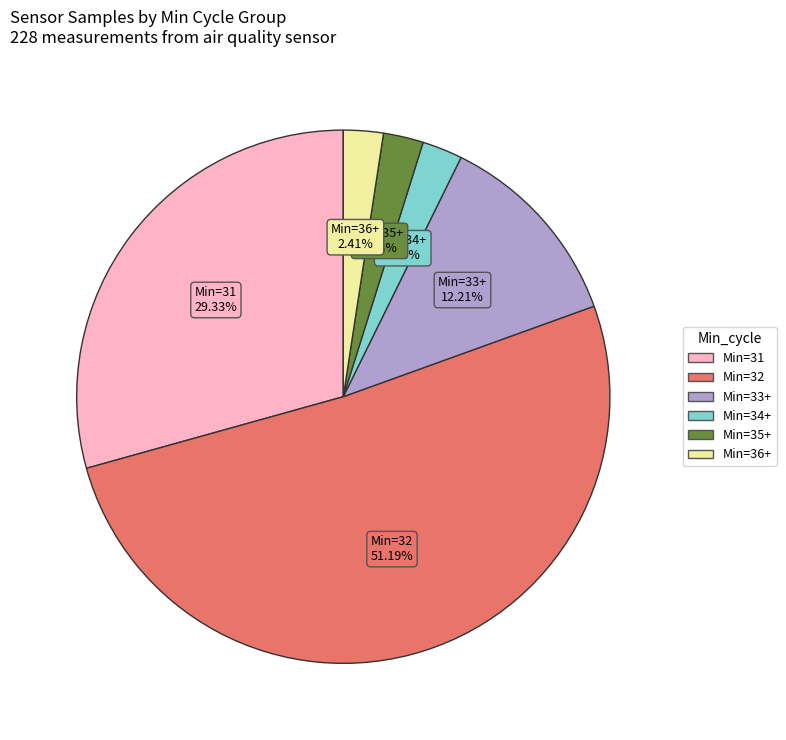

Does any single category account for the majority?

Yes